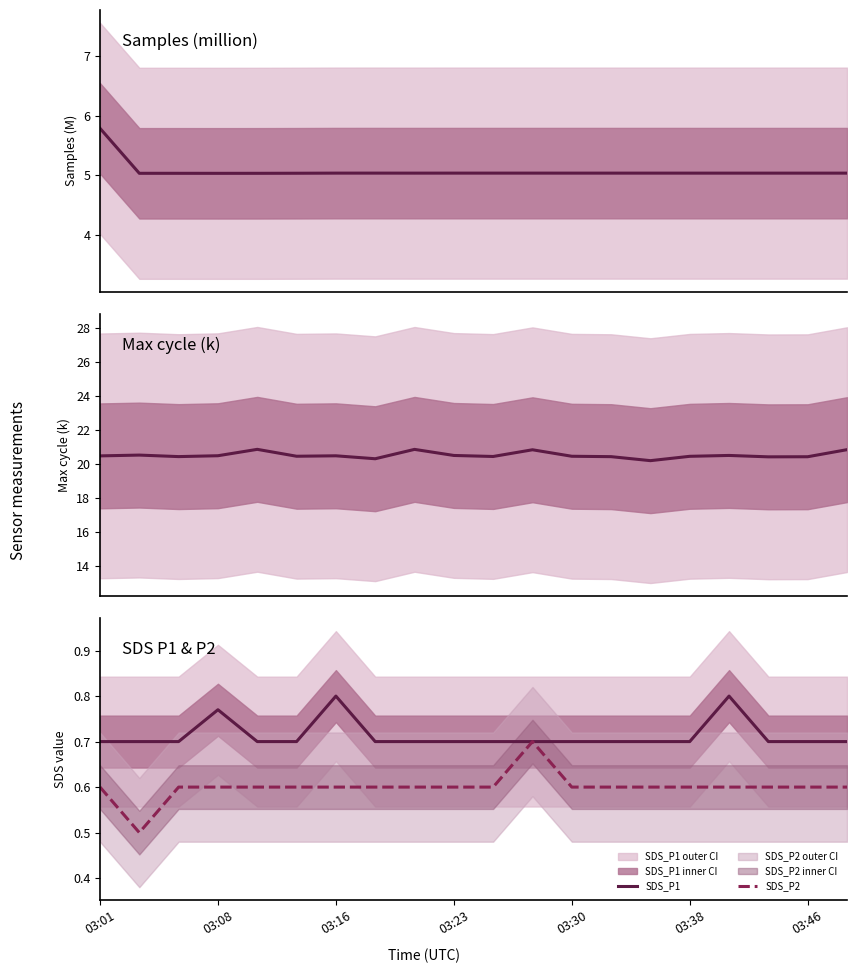

True or false: Samples and SDS_P2 intersect in this chart.

False